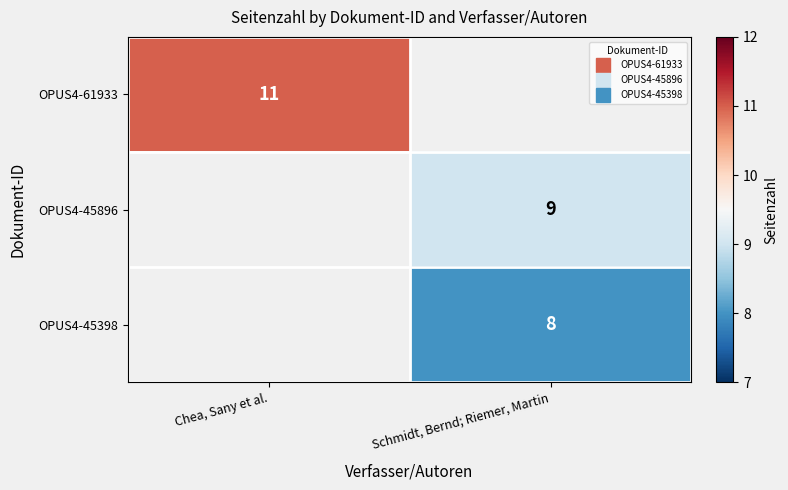

At how many categories does at least one series exceed 8?

2